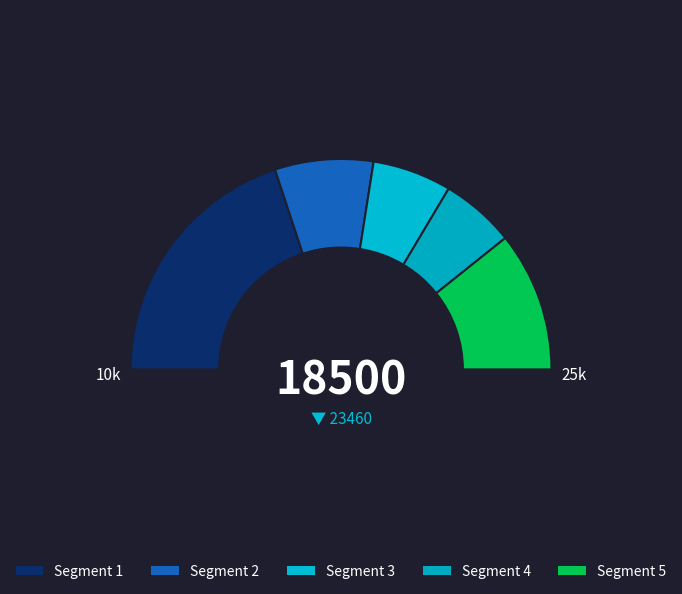

To the nearest percent, what is the difference between the pct25 and pct05 slice percentages?

17%